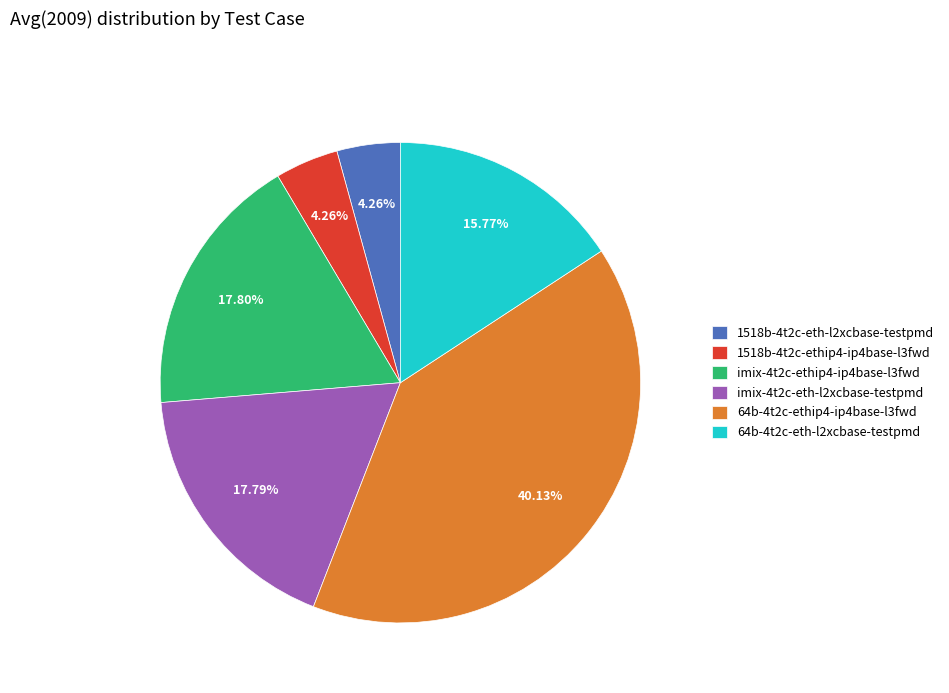

To the nearest percent, what portion does 64b-4t2c-eth-l2xcbase-testpmd represent?

16%